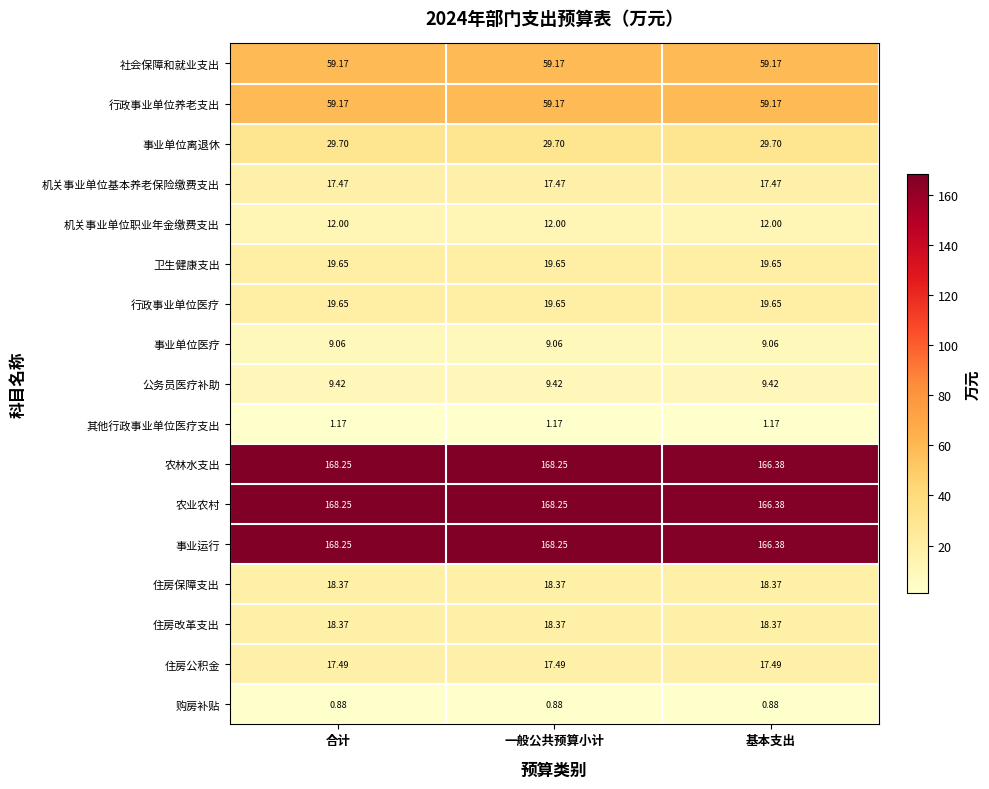

Is the value of 住房改革支出 at 基本支出 greater than the value of 事业运行 at 基本支出?

No